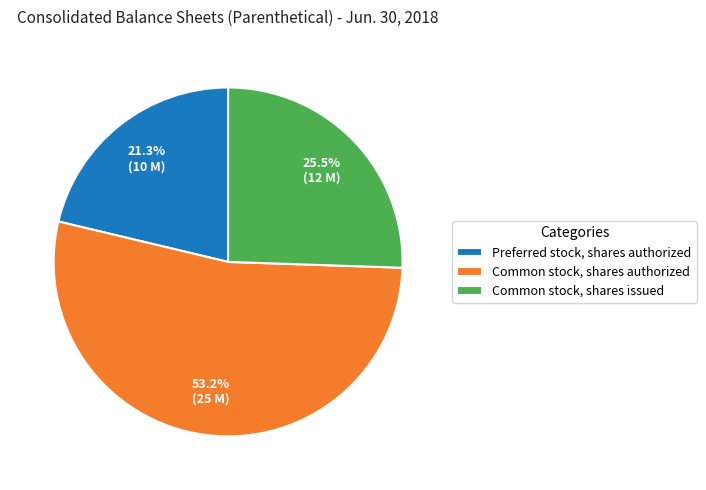

Rank the categories by value from highest to lowest.

Common stock, shares authorized, Common stock, shares issued, Preferred stock, shares authorized